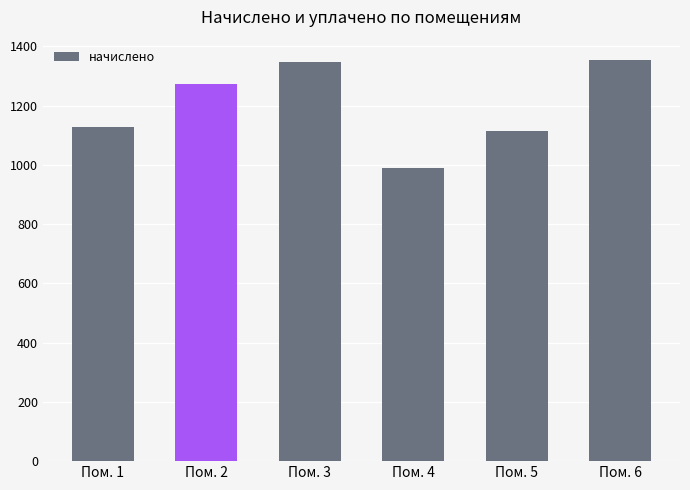

What is the difference between the values at Пом. 2 and Пом. 3?

76.3